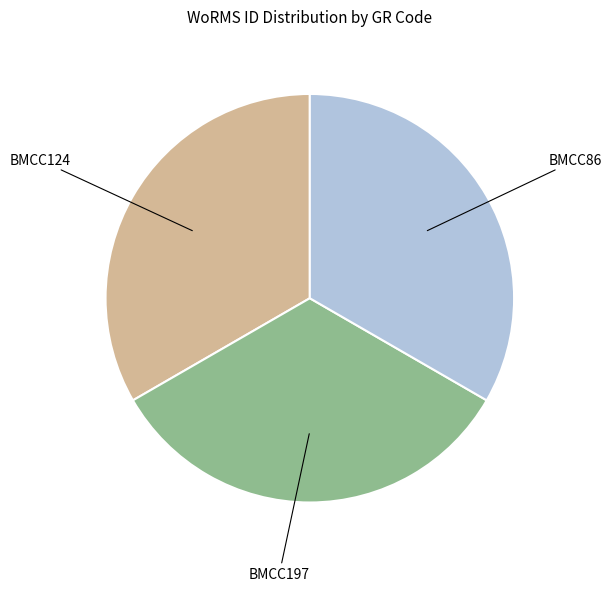

How many slices are in this pie chart?

3